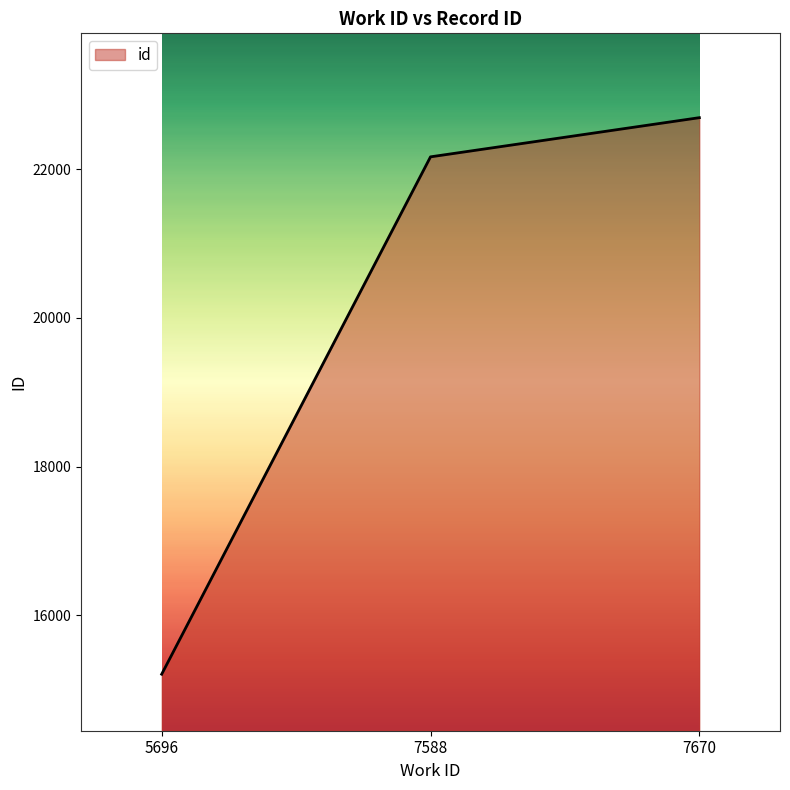

What is the greatest value displayed?

22695